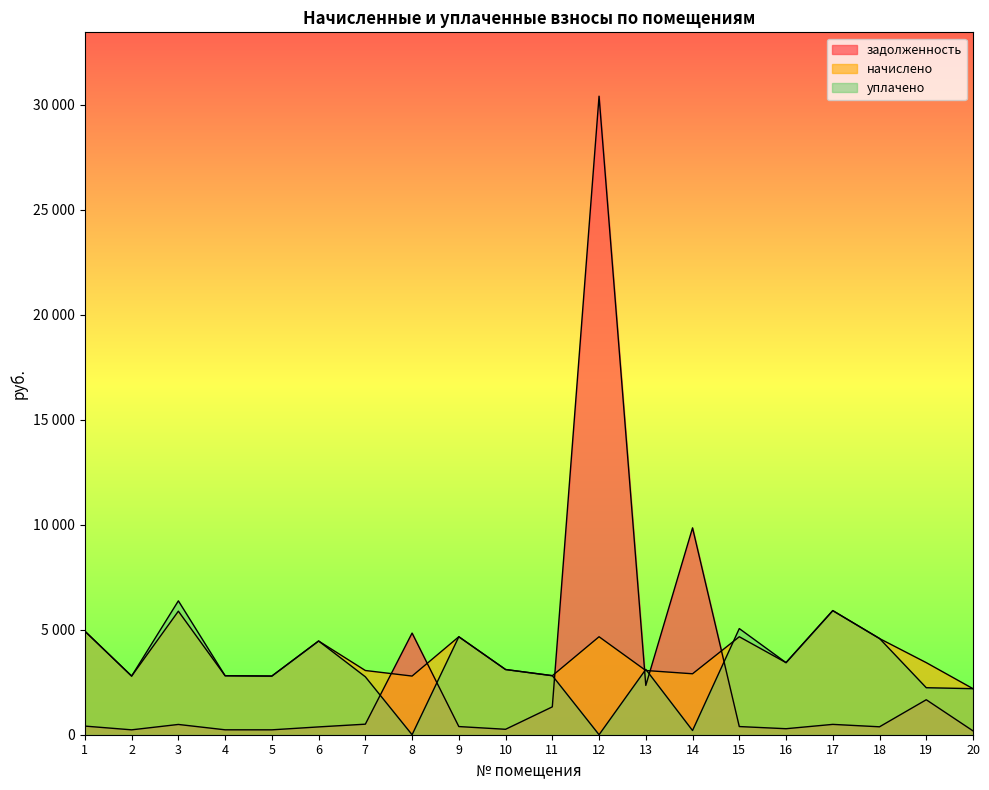

Count the number of data series in this chart.

3